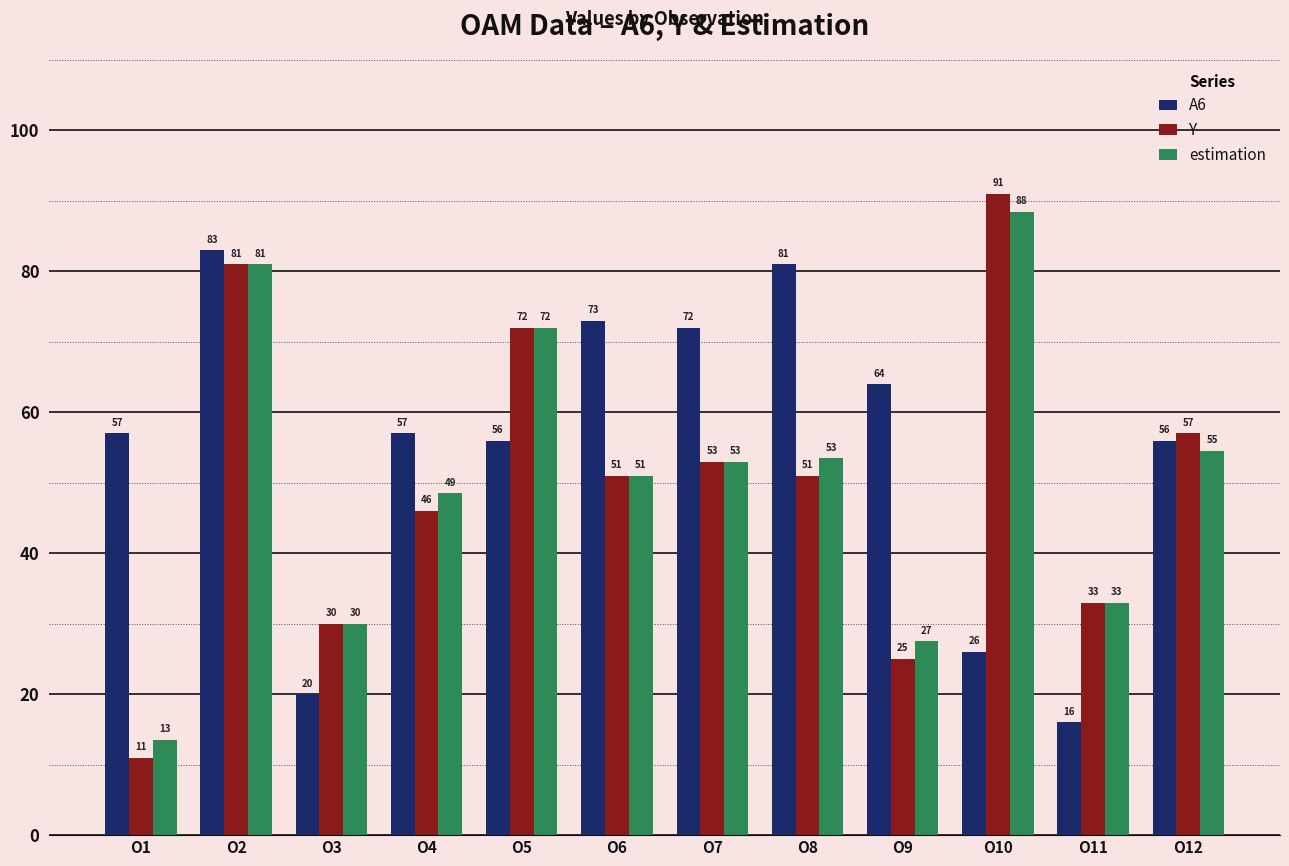

What is the minimum value for estimation?

13.5